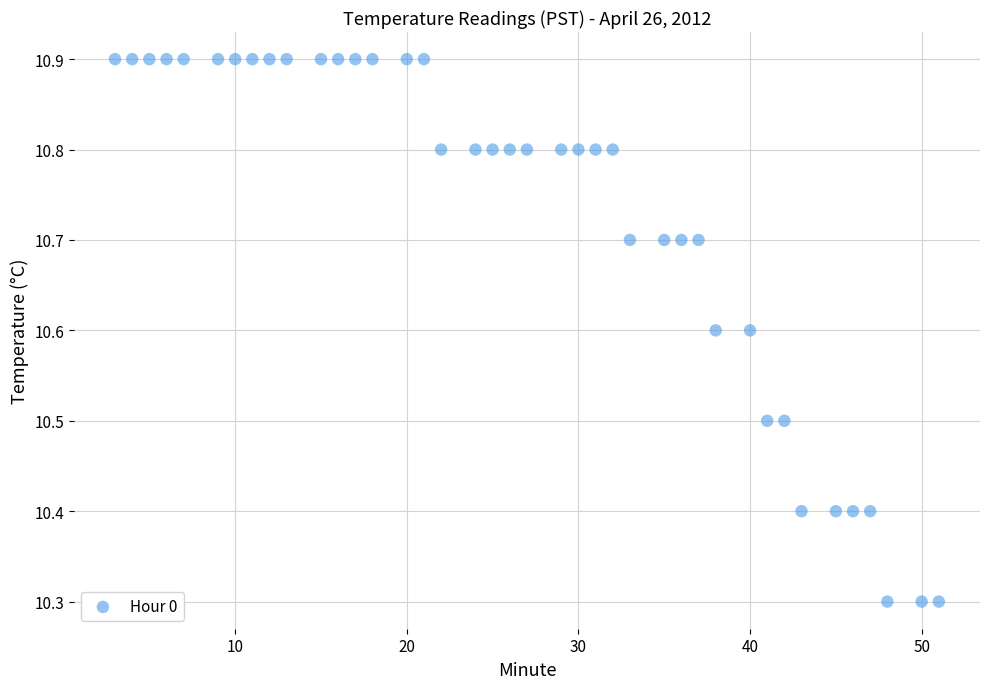

What is the range of X values (max minus min)?

48.0